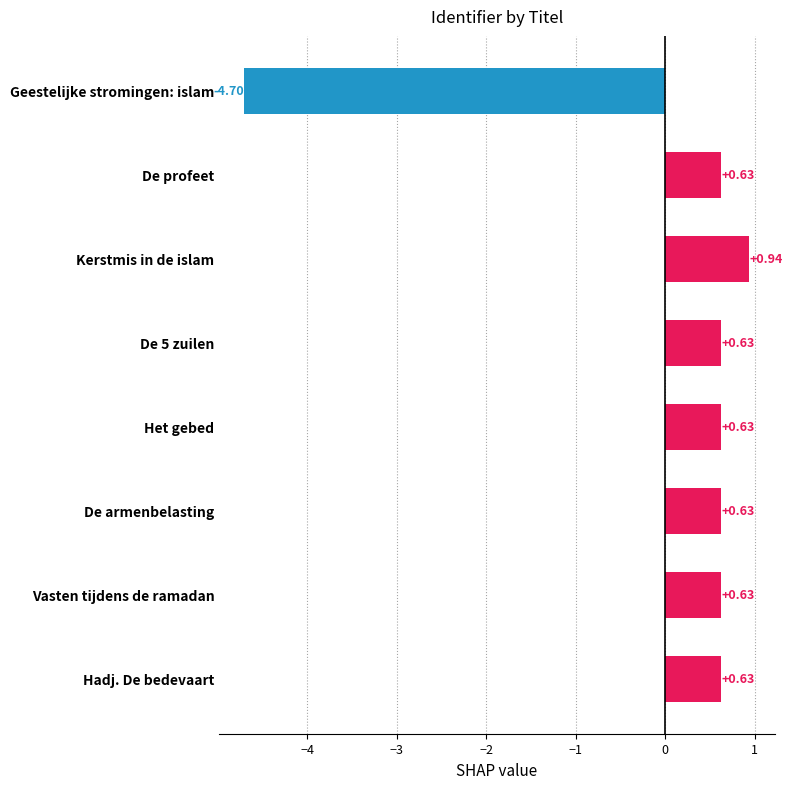

How many data points are above 0?

7